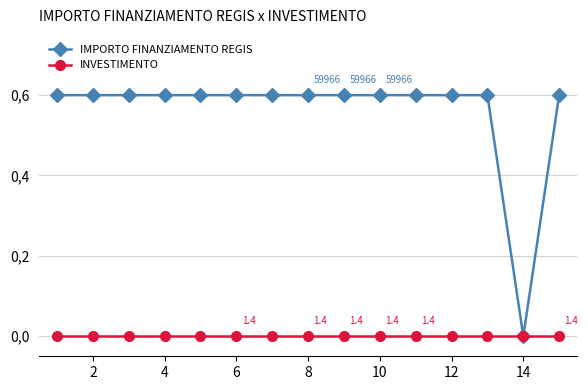

Does the chart have visible grid lines?

Yes